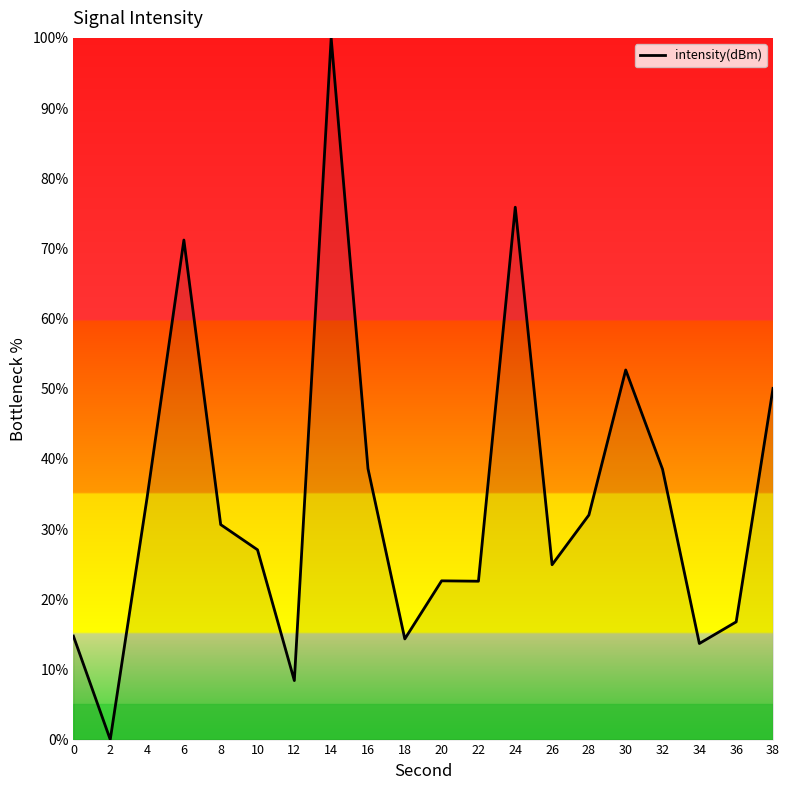

At which category does the data reach its first local valley?

2